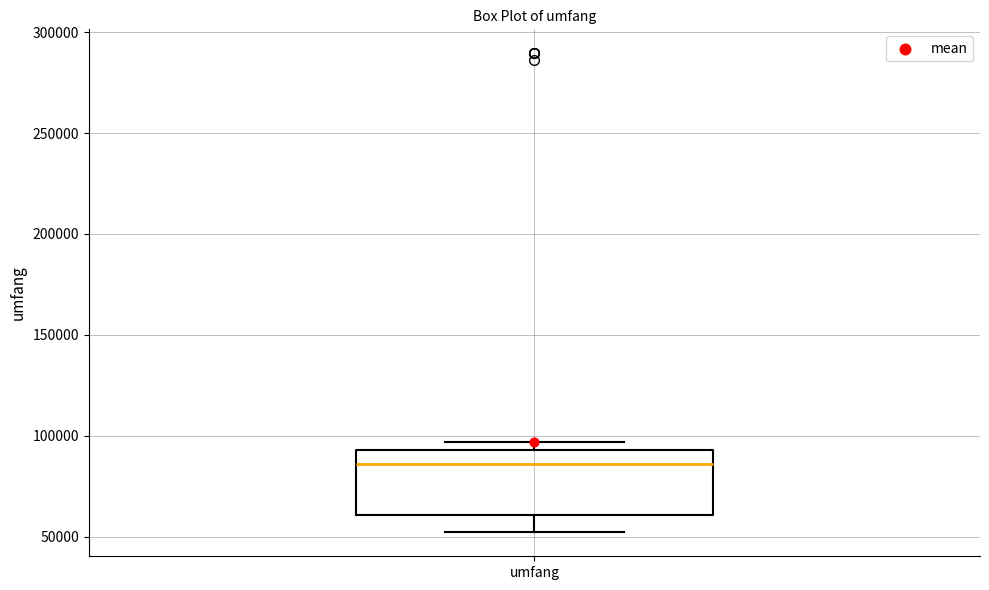

Where does the median line of the box for umfang sit on the y-axis? The values are not printed on the chart, so give them approximately, as read against the axis.

85000